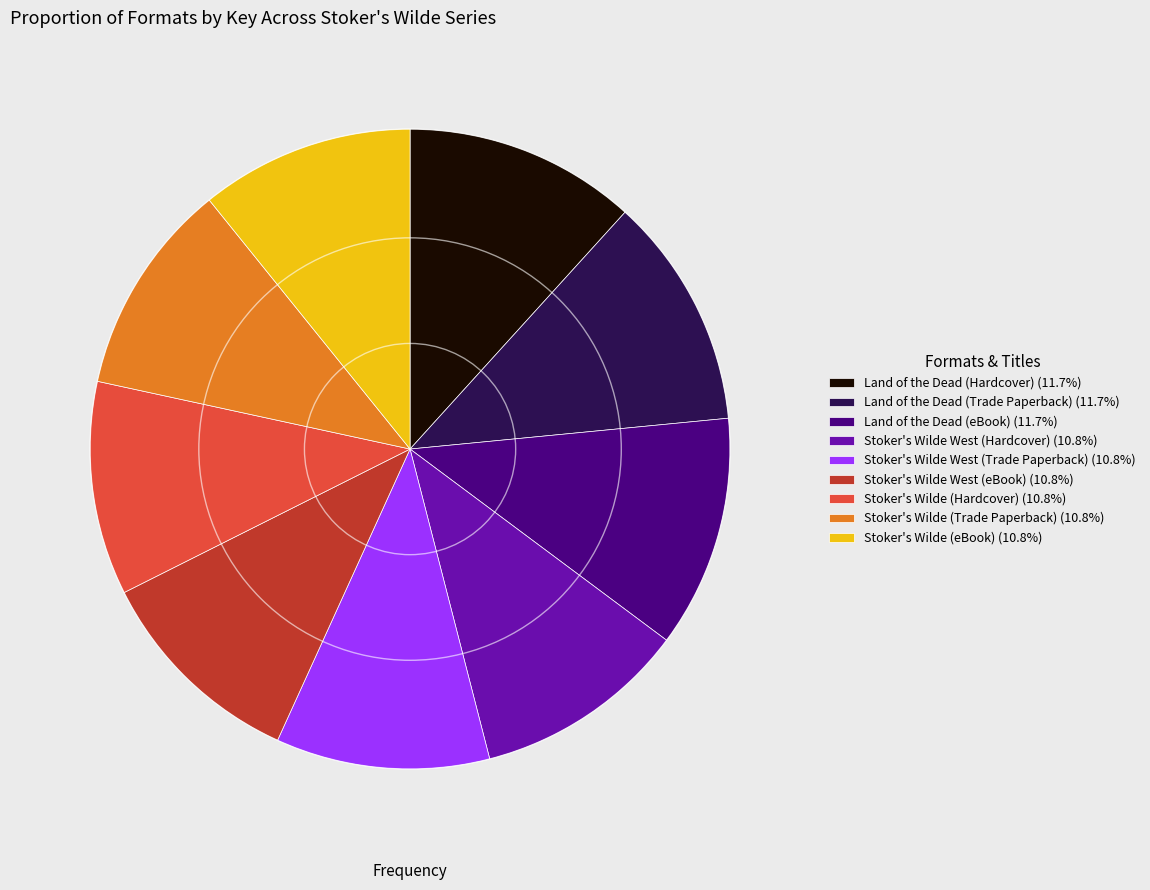

Combined, do Stoker's Wilde West (Trade Paperback) (10.8%) and Stoker's Wilde (eBook) (10.8%) account for over 50%?

No